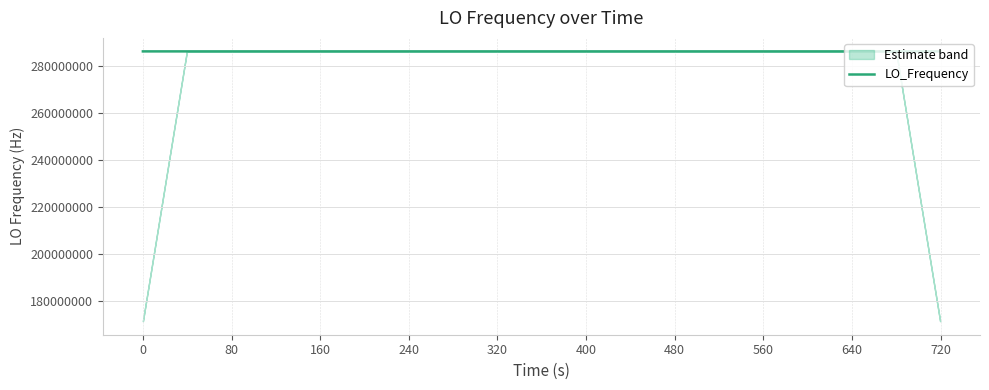

What is the minimum value for LO_Frequency?

286042596.7